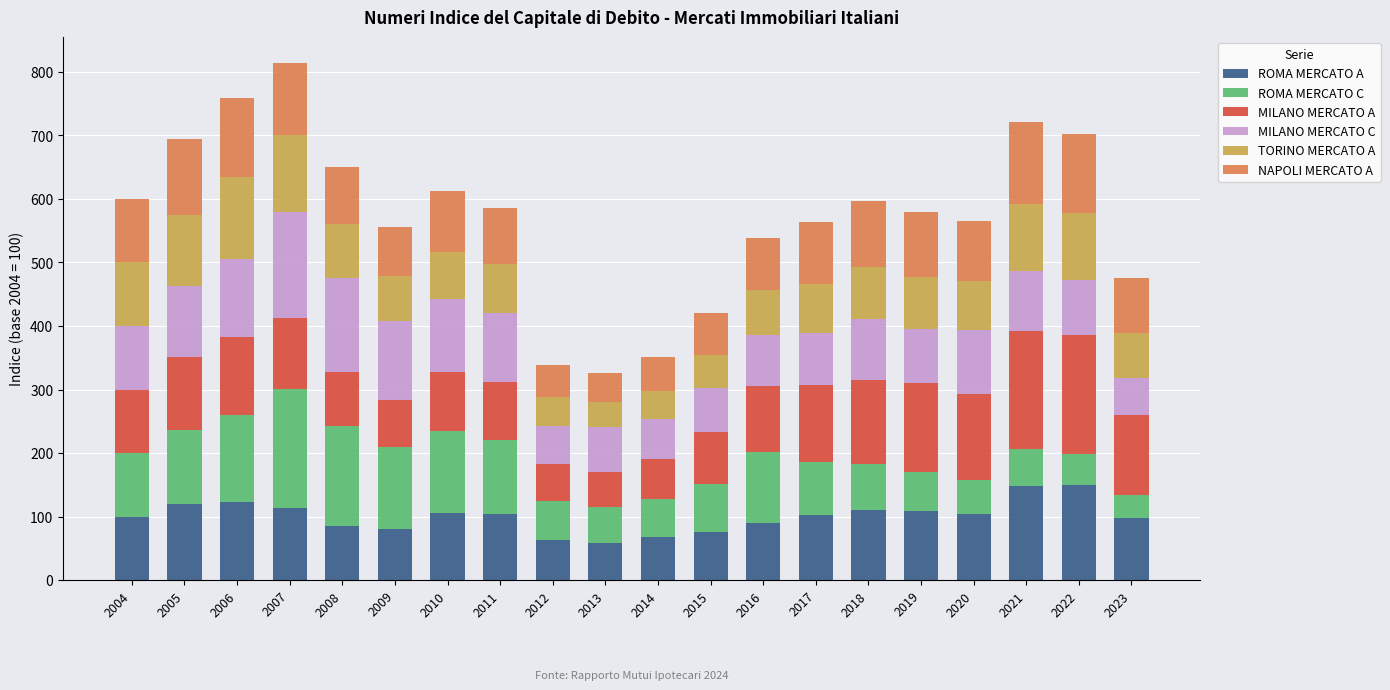

Is it true that ROMA MERCATO A equals 105.7 at 2010?

True